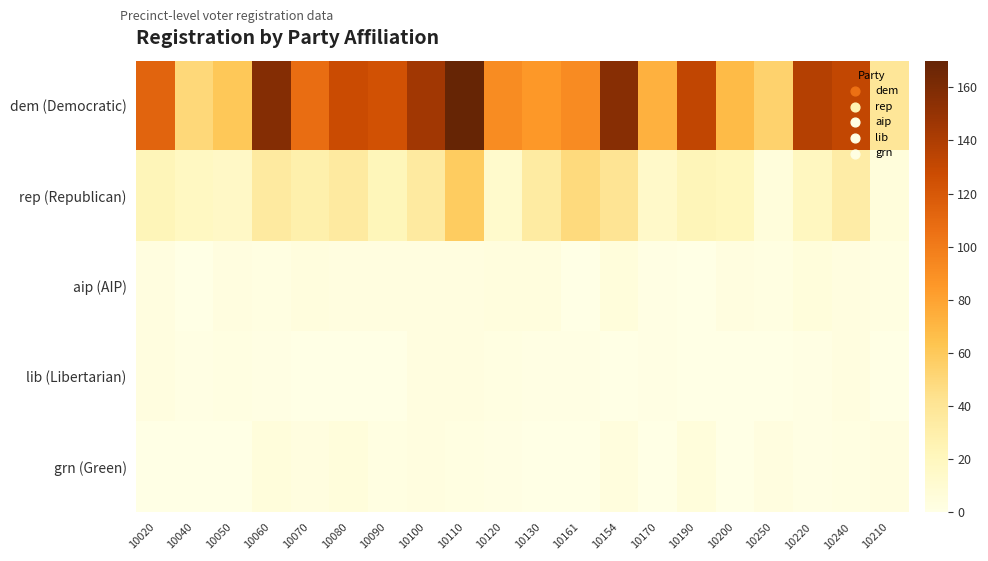

Which series has the largest range (max minus min)?

dem (Democratic)